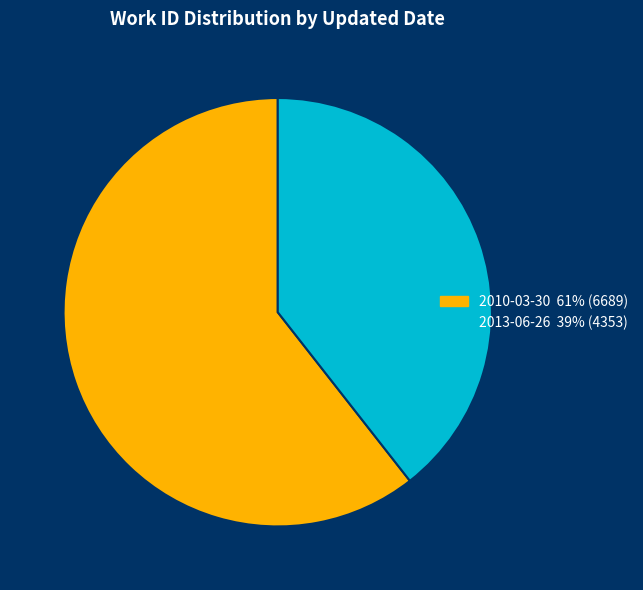

Does 2010-03-30 61% (6689) account for over 50% of the chart?

Yes